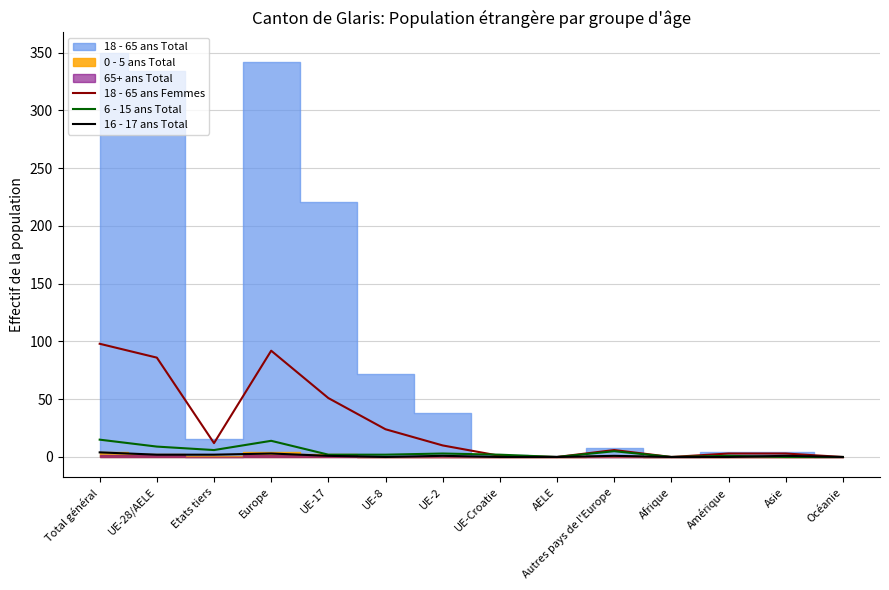

The value of 18 - 65 ans Femmes at UE-17 is 30. True or false?

False